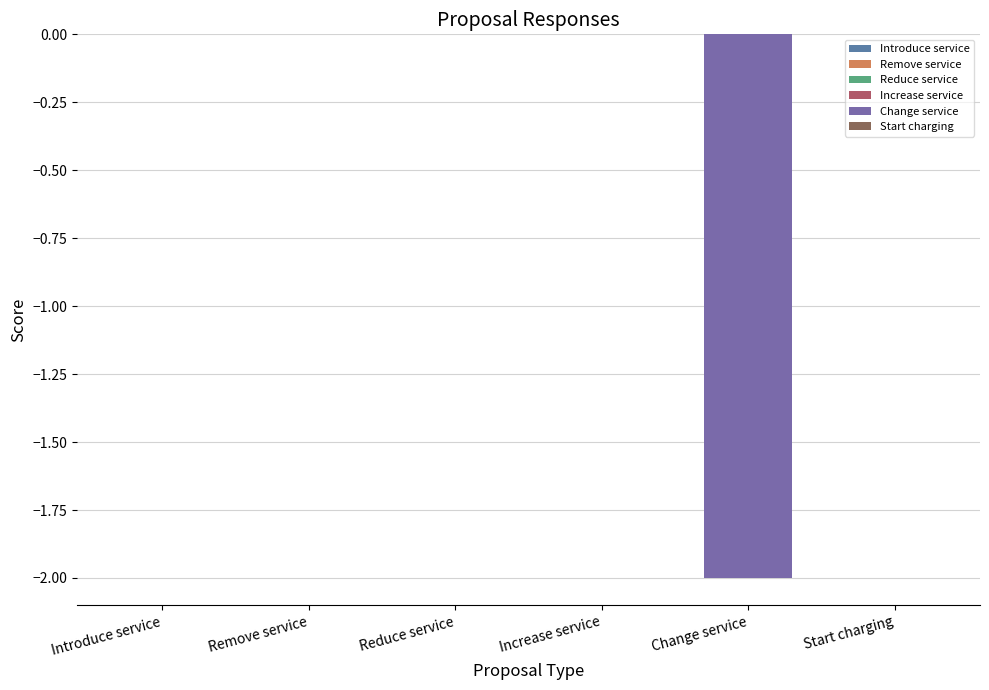

List the labels in order of value, smallest first.

Change service, Introduce service, Remove service, Reduce service, Increase service, Start charging